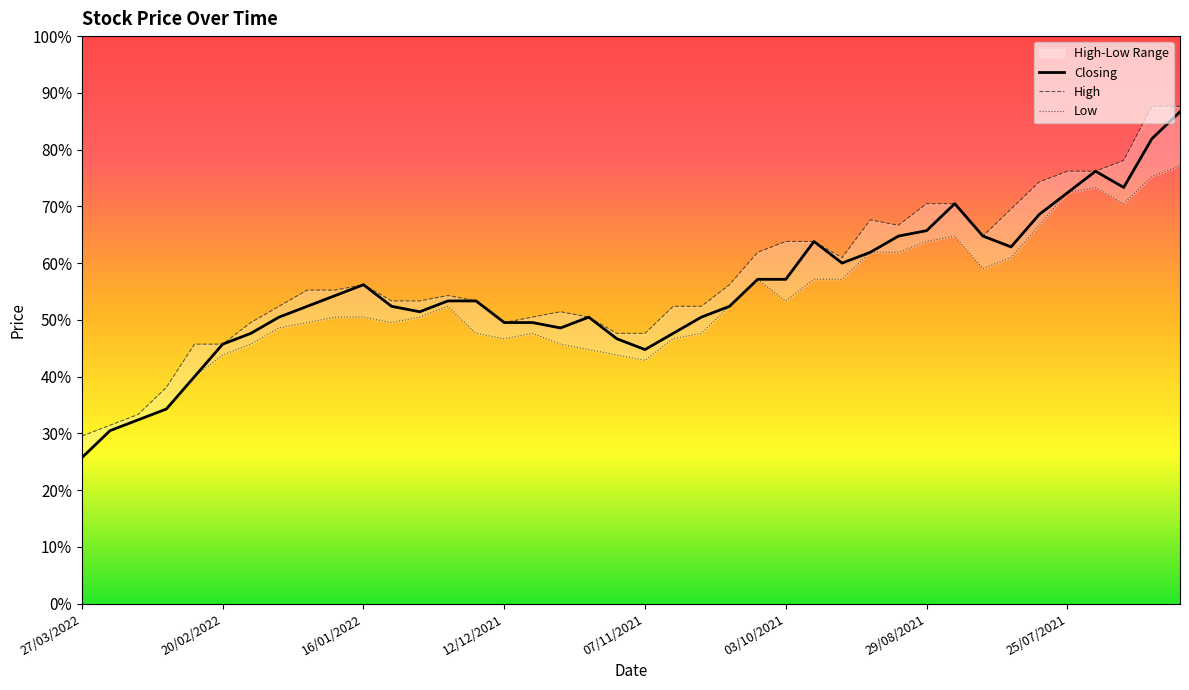

What is the difference between the second highest and second lowest values in the High series?

0.6